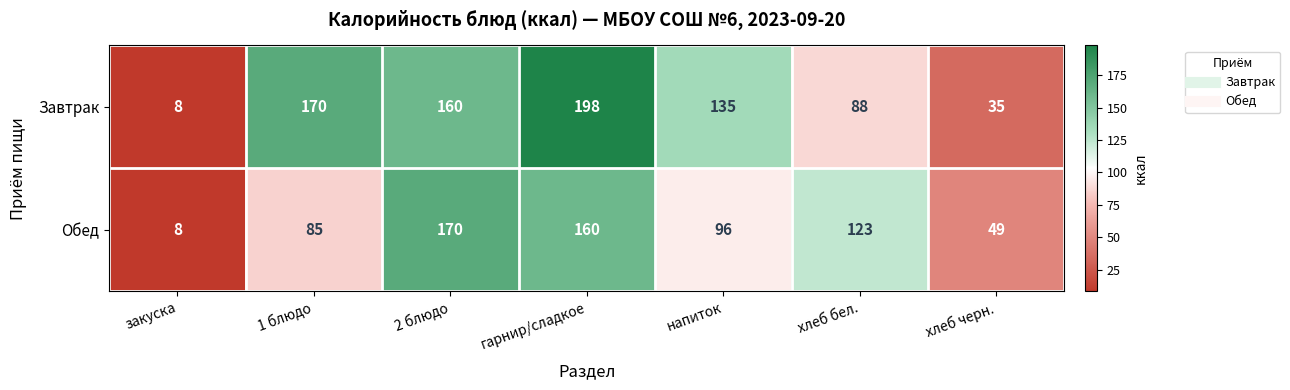

What value does the Завтрак series have at 1 блюдо?

170